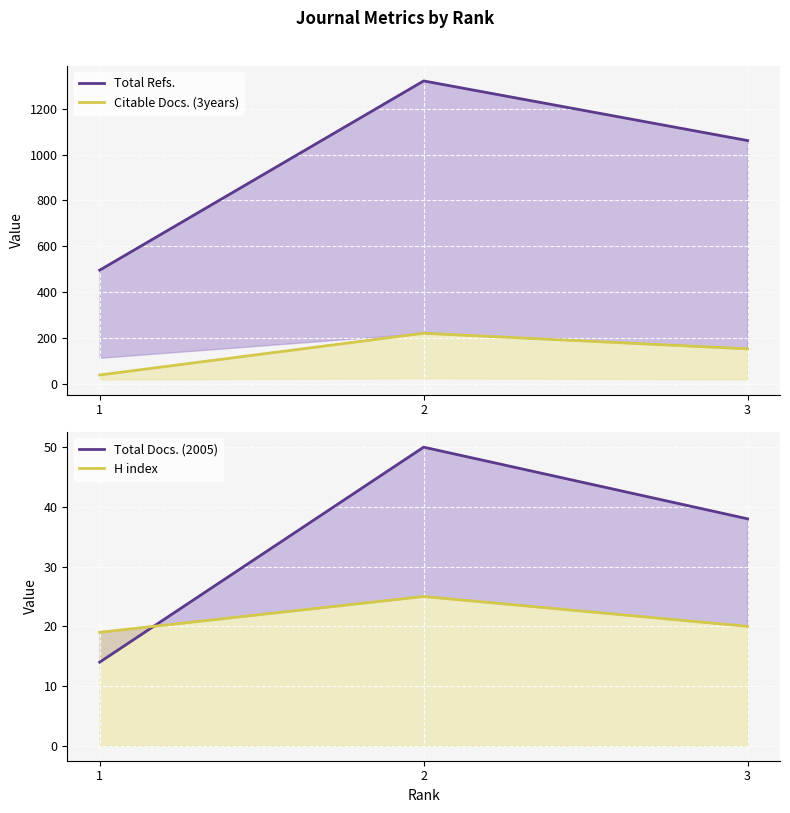

Rank the categories by Total Docs. (2005) value from lowest to highest.

1, 3, 2